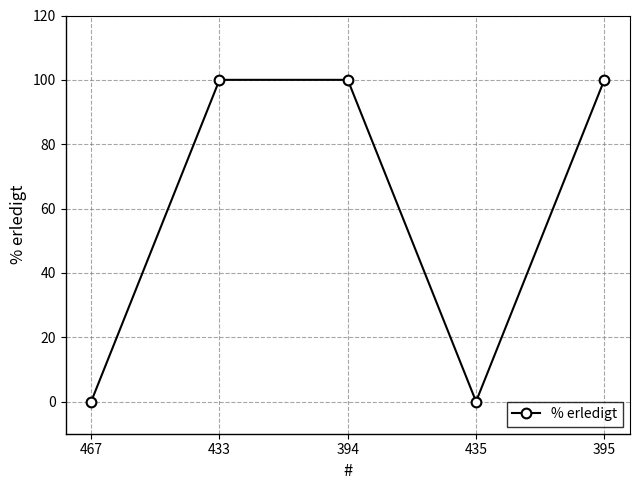

True or false: the data shows 150 at 394.

False